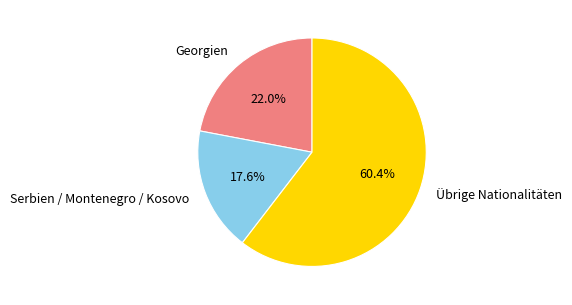

Is there any slice that represents more than half of the pie?

Yes